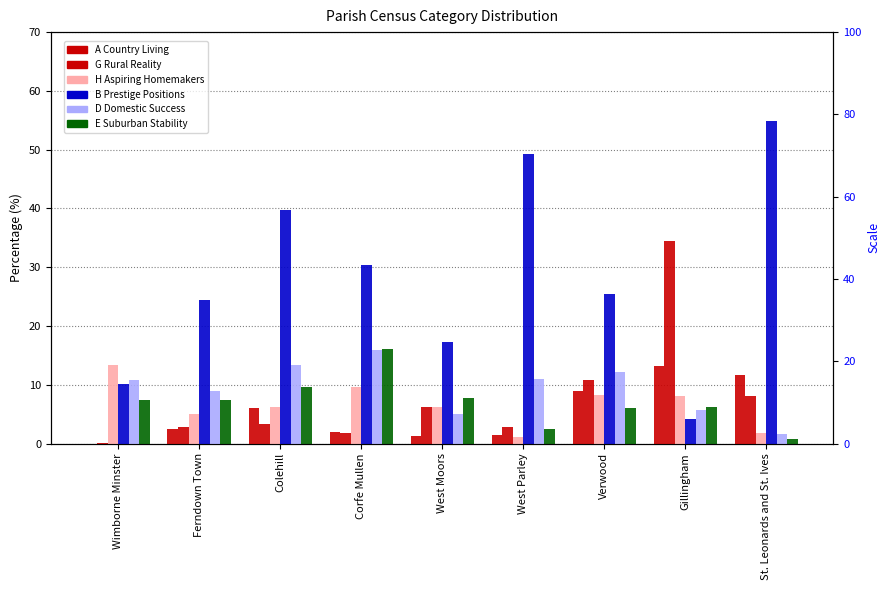

Which series has the widest spread of values?

B Prestige Positions